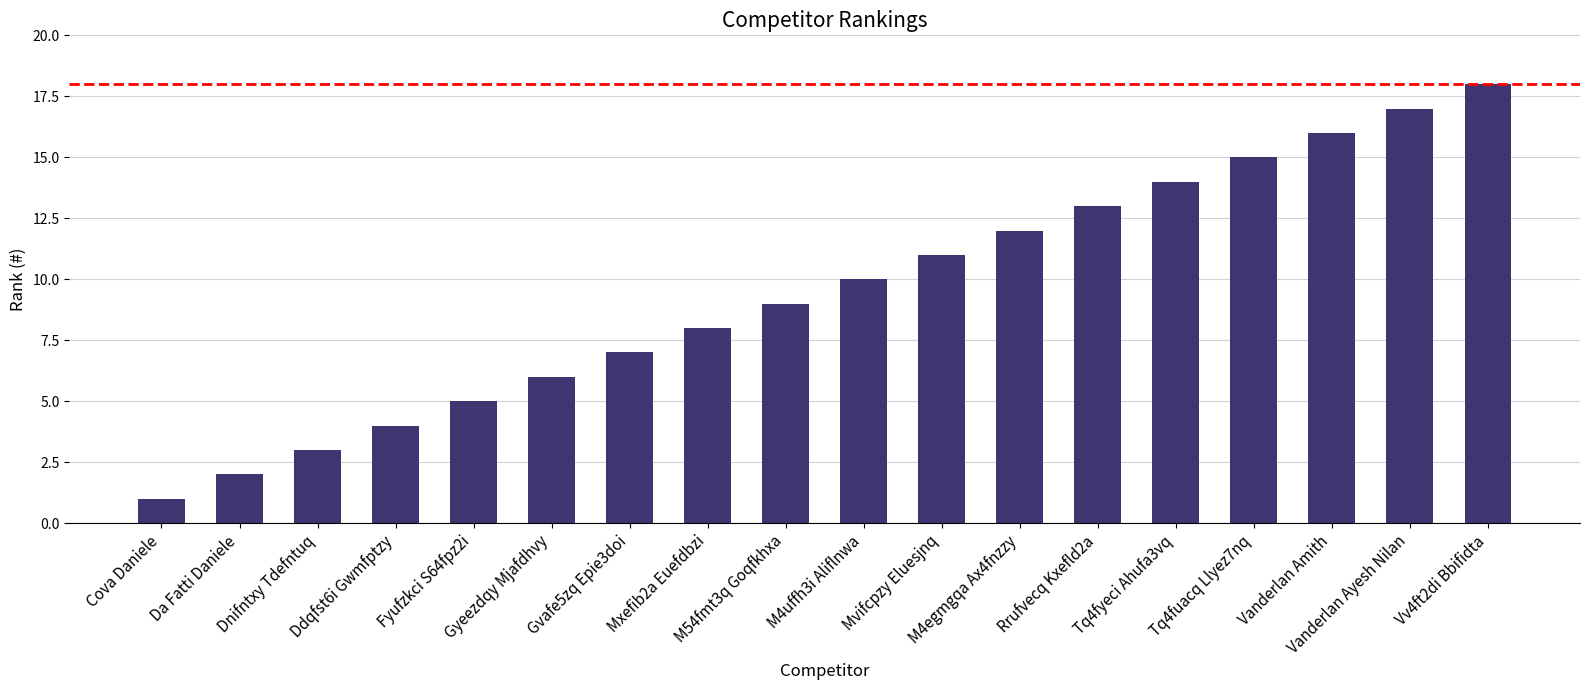

Reading left to right, extract all data points from this chart.

Cova Daniele=1	Da Fatti Daniele=2	Dnifntxy Tdefntuq=3	Ddqfst6i Gwmfptzy=4	Fyufzkci S64fpz2i=5	Gyeezdqy Mjafdhvy=6	Gvafe5zq Epie3doi=7	Mxefib2a Euefdbzi=8	M54fmt3q Goqfkhxa=9	M4uffh3i Aliflnwa=10	Mvifcpzy Eluesjnq=11	M4egmgqa Ax4fnzzy=12	Rrufvecq Kxefld2a=13	Tq4fyeci Ahufa3vq=14	Tq4fuacq Llyez7nq=15	Vanderlan Amith=16	Vanderlan Ayesh Nilan=17	Vv4ft2di Bbifidta=18